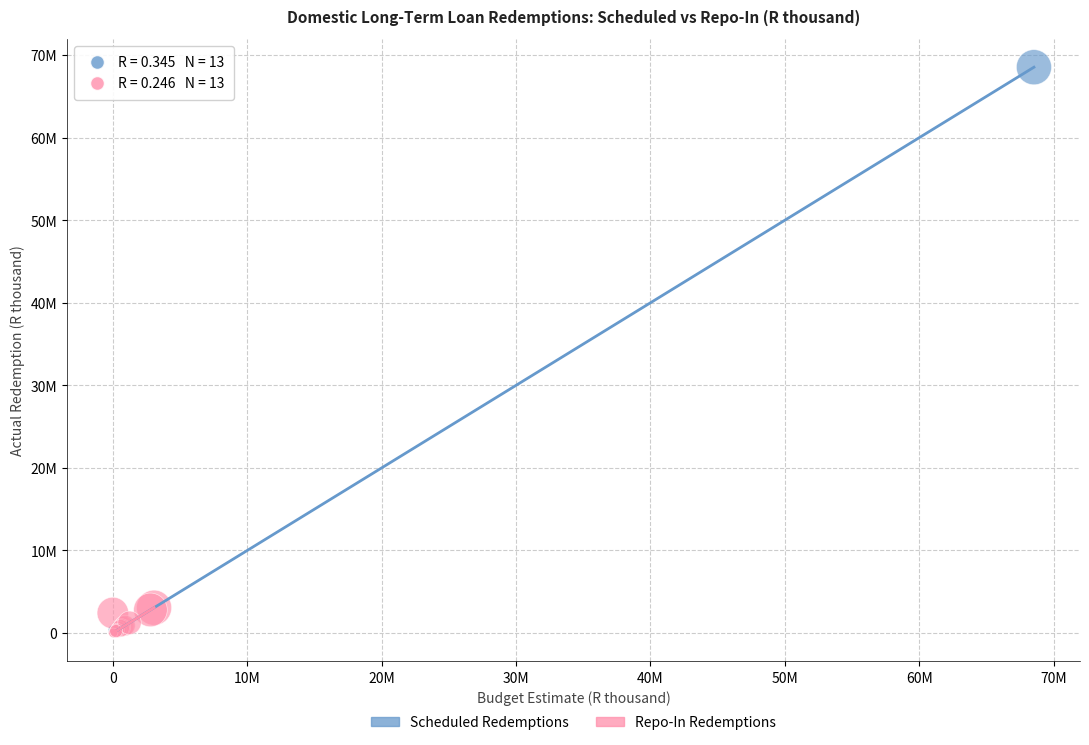

What are all the series names shown in the legend?

Scheduled Redemptions, Repo-In Redemptions